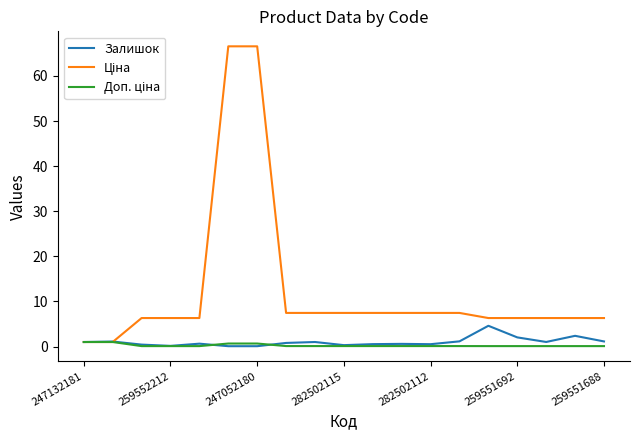

Count the number of data series in this chart.

3